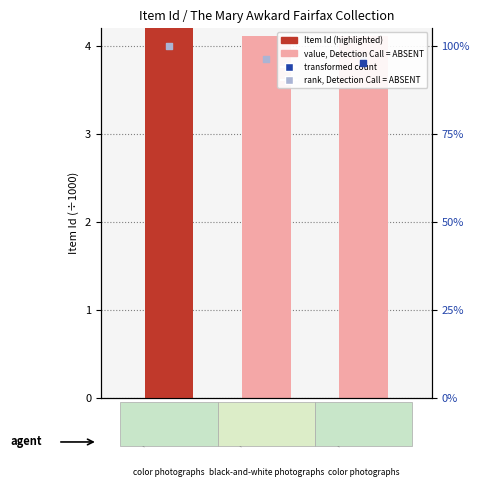

At how many categories does at least one series exceed 4?

3